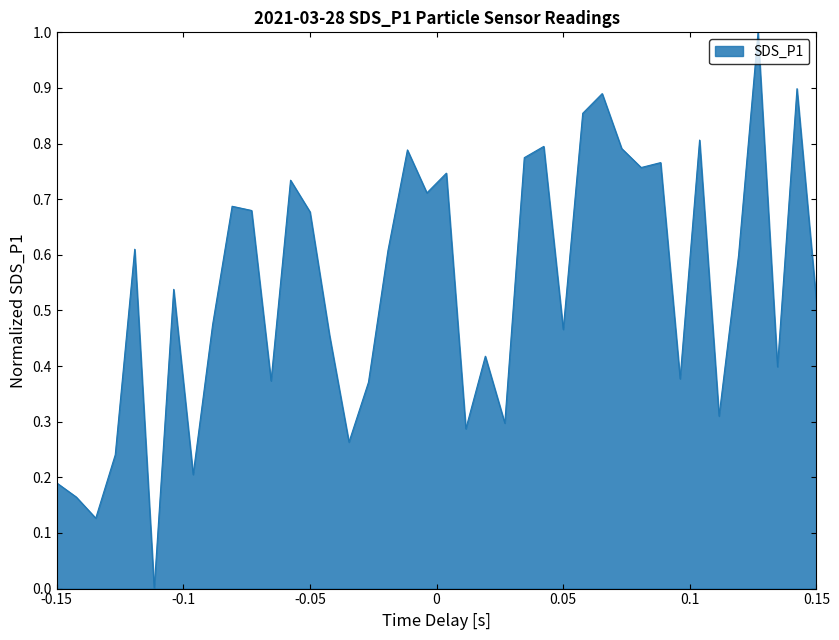

What is the difference between the maximum and minimum values?

1.0